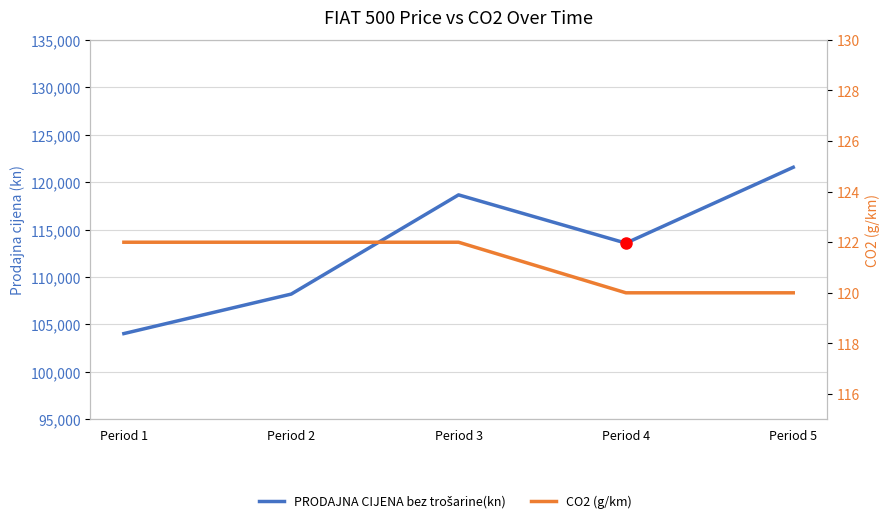

The value of PRODAJNA CIJENA bez trošarine(kn) at Period 4 is 178417. True or false?

False